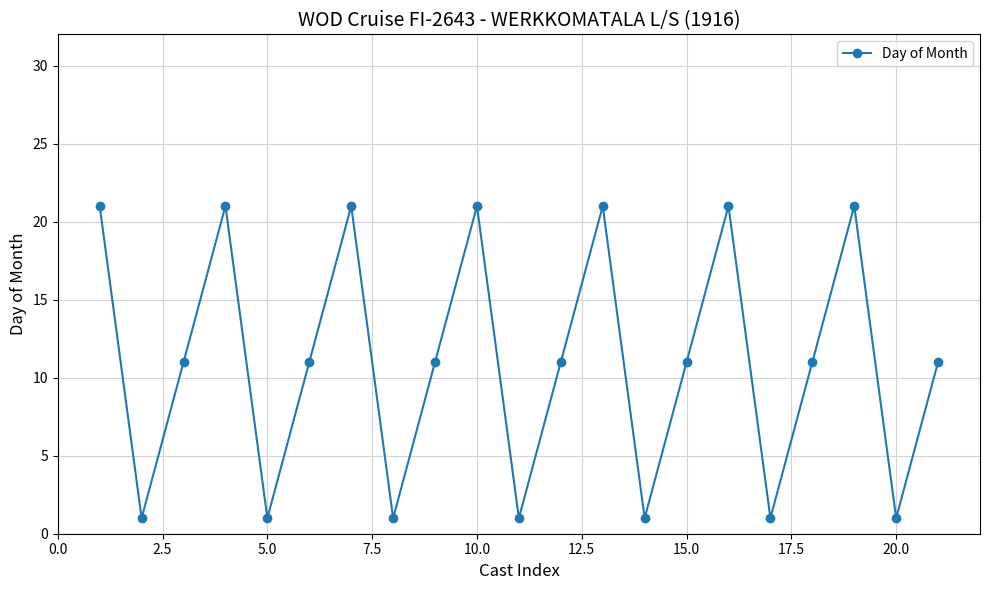

How many points are lower than both their immediate neighbors (excluding endpoints)?

7